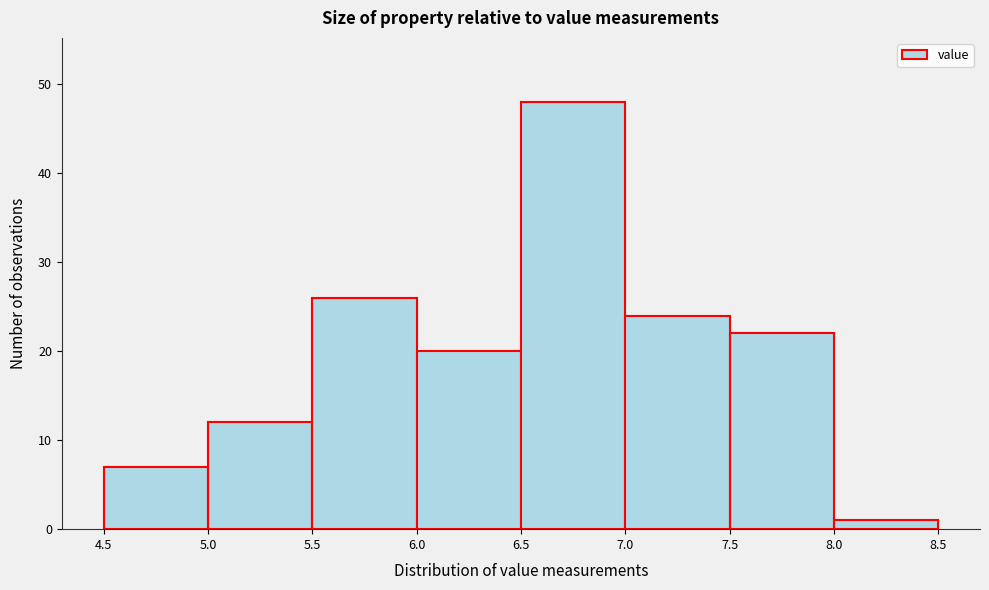

Reading left to right, transcribe this chart: for each bar, give the range it covers on the x-axis and its height. The values are not printed on the chart, so give them approximately, as read against the axis.

4.5 to 5.0: 7
5.0 to 5.5: 12
5.5 to 6.0: 26
6.0 to 6.5: 20
6.5 to 7.0: 48
7.0 to 7.5: 24
7.5 to 8.0: 22
8.0 to 8.5: 1